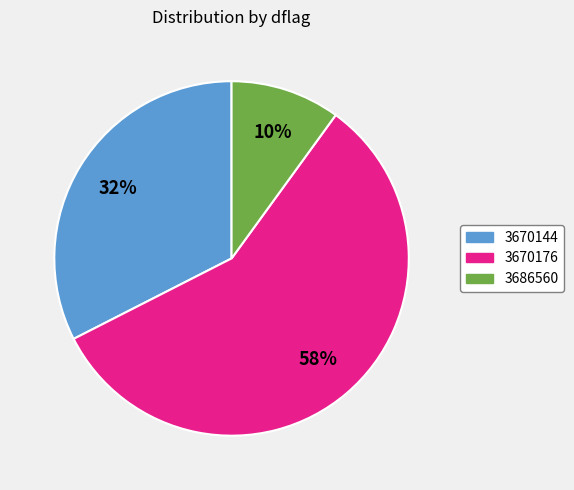

Which category has the biggest portion of the pie?

3670176